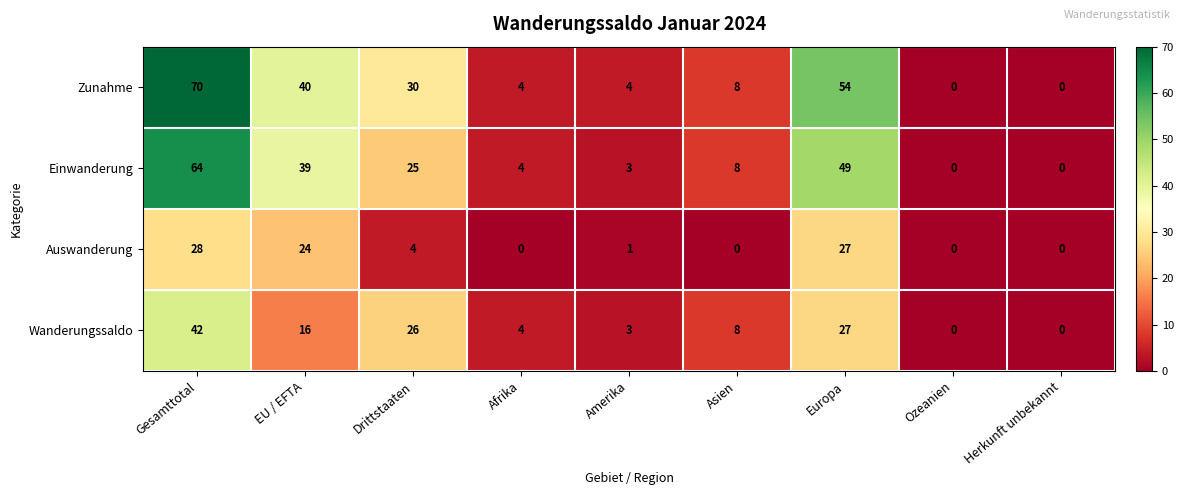

Count the number of categories in the chart.

9